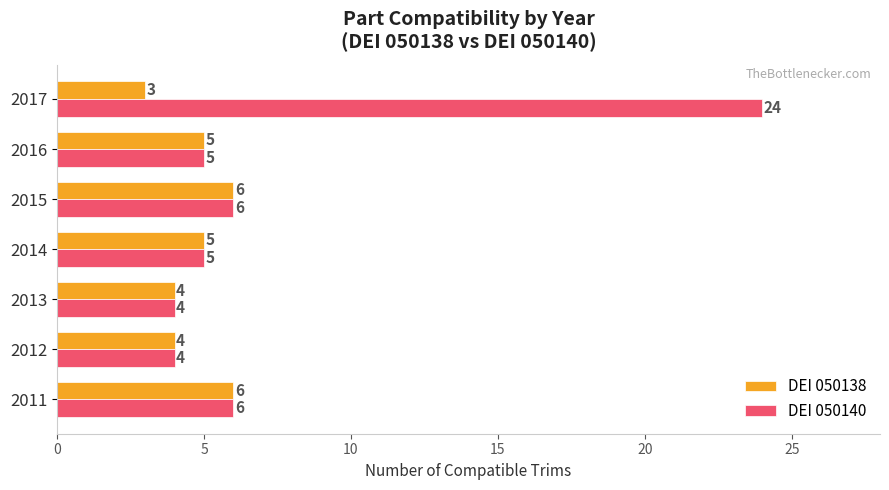

What is the difference between the maximum and minimum values in the DEI 050140 series?

20